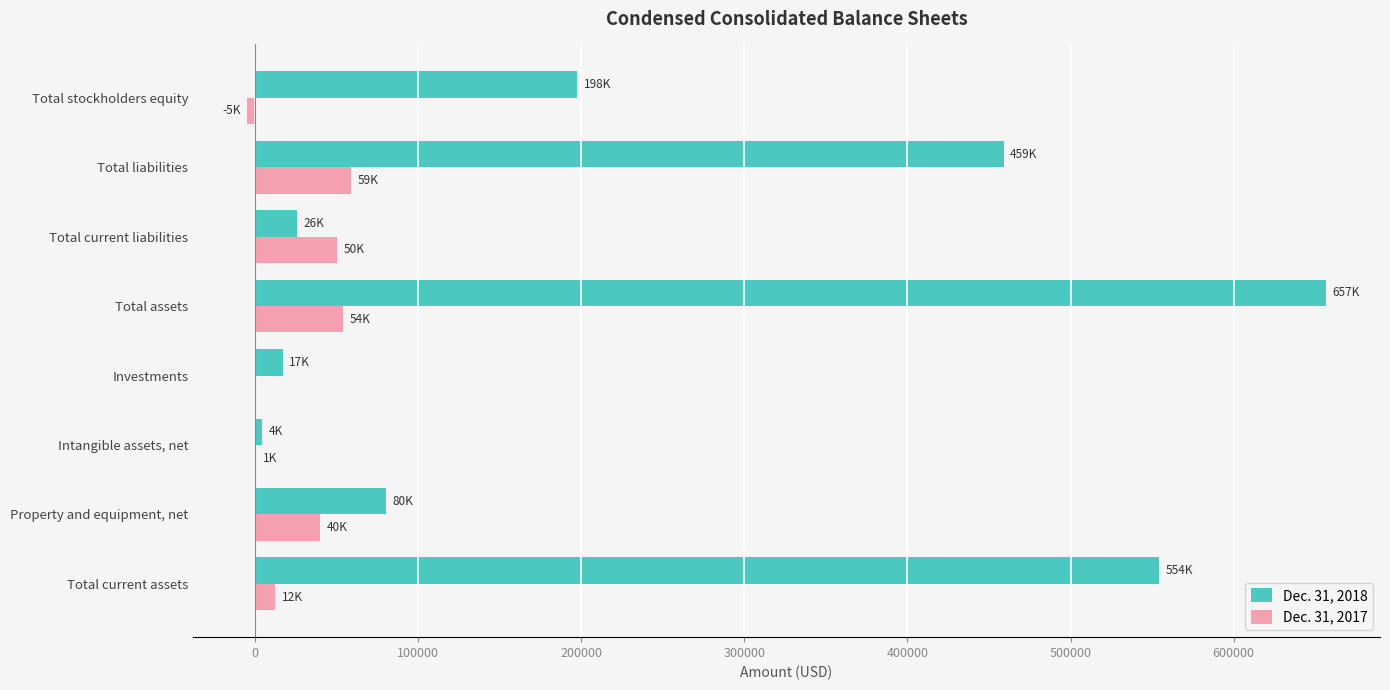

The Dec. 31, 2018 series shows 16911 at Investments. True or false?

True